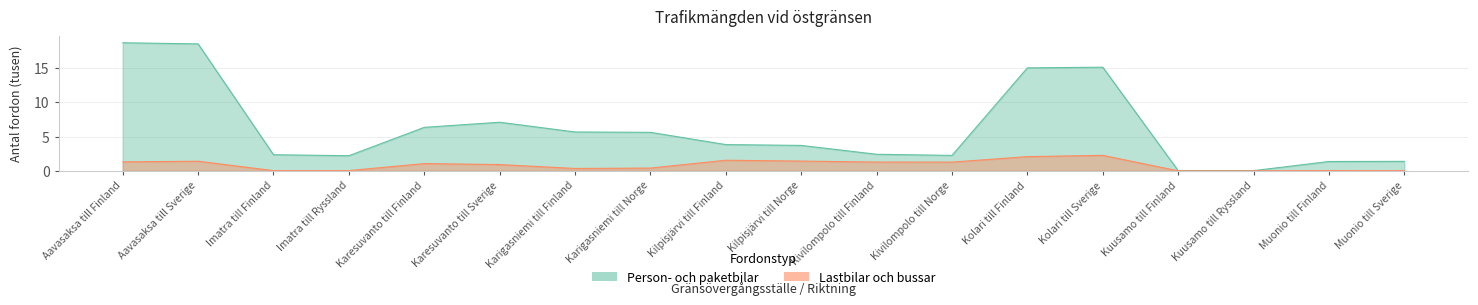

The value of Person- och paketbilar at Kolari till Finland is 3.7. True or false?

False